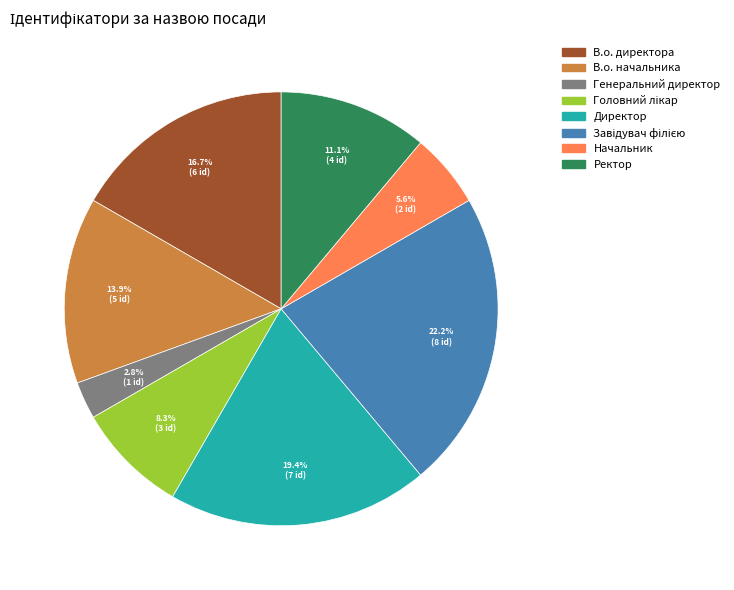

What percentage is the В.о. директора slice, to the nearest percent?

17%